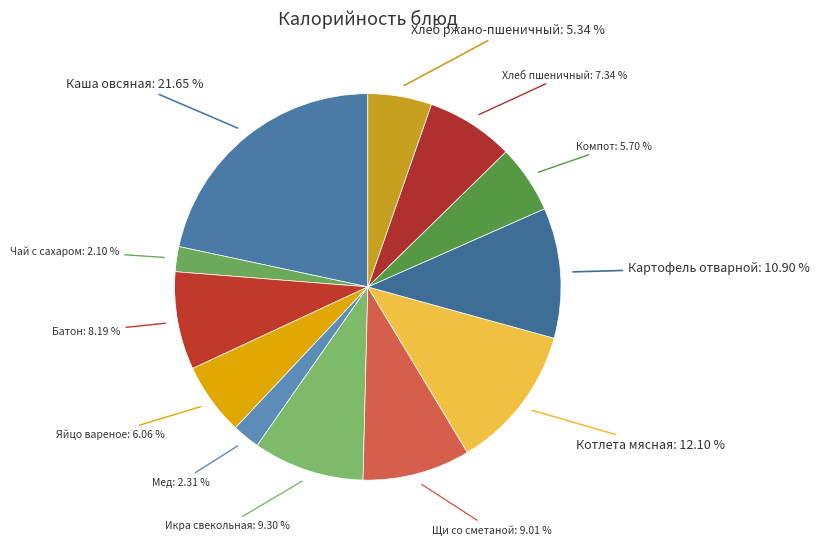

Rank the categories by value from highest to lowest.

Каша овсяная, Котлета мясная, Картофель отварной, Икра свекольная, Щи со сметаной, Батон, Хлеб пшеничный, Яйцо вареное, Компот, Хлеб ржано-пшеничный, Мед, Чай с сахаром